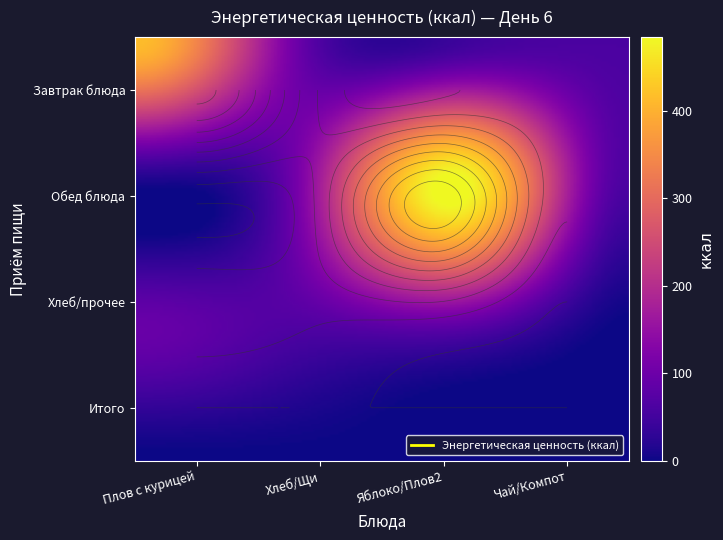

The value of Чай с сахаром at 3 is 34.5. True or false?

False